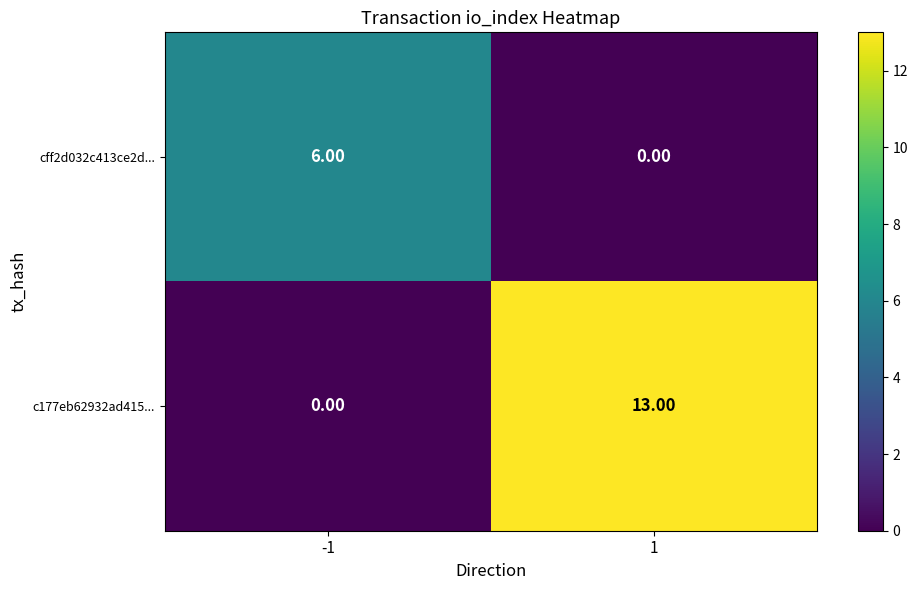

How many values in cff2d032c413ce2d... are above zero?

1